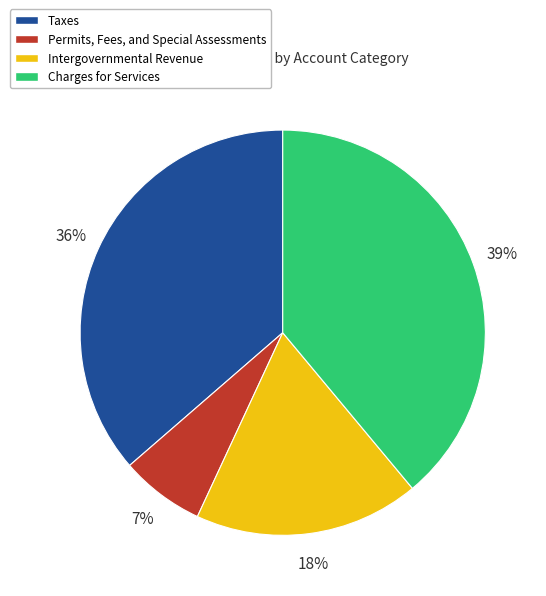

True or false: Permits, Fees, and Special Assessments accounts for 7% of the total.

True